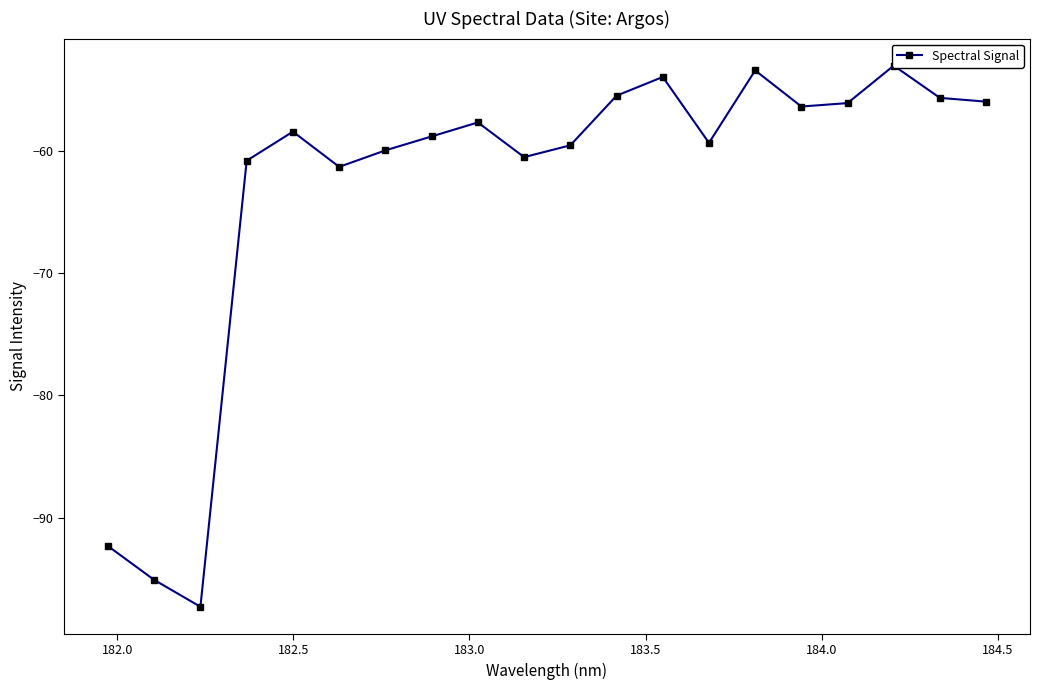

What is the minimum value shown in the chart?

-97.3